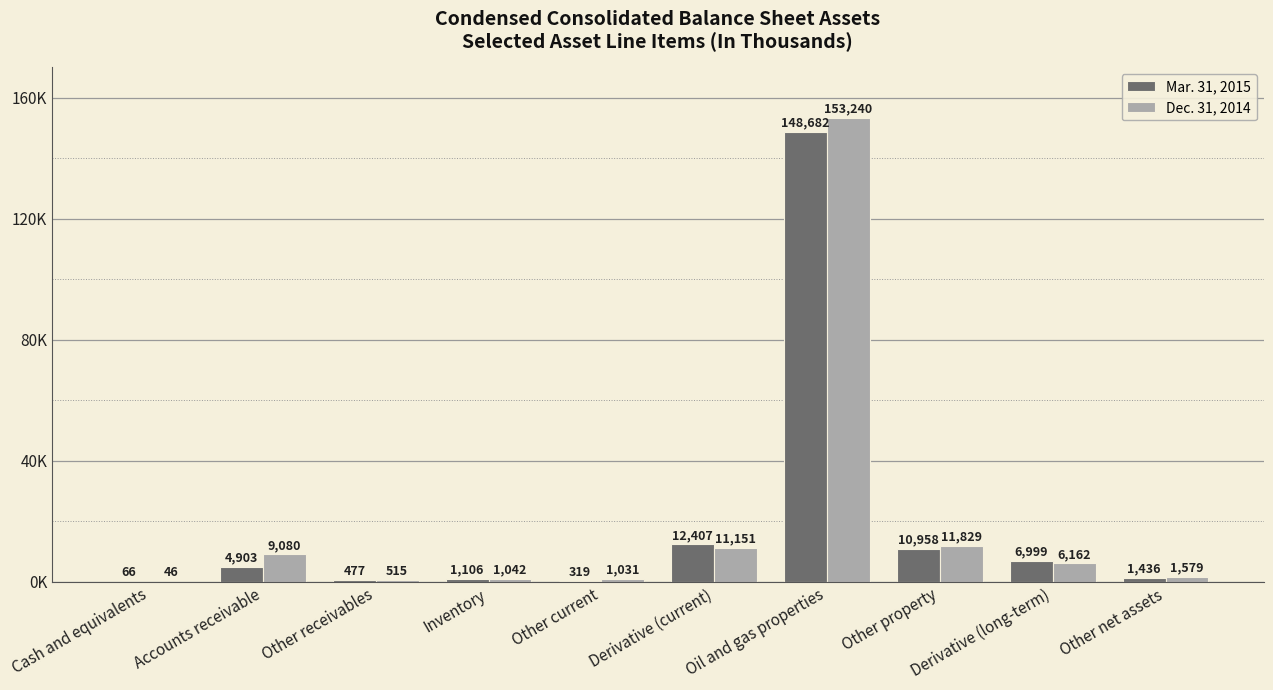

What are all the series names shown in the legend?

Mar. 31, 2015, Dec. 31, 2014